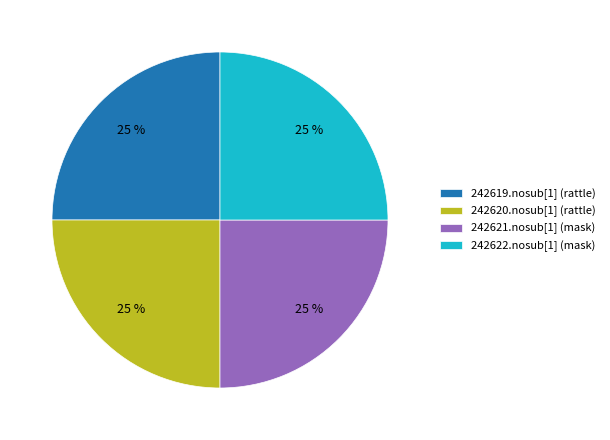

The 242620.nosub[1] (rattle) slice represents 25% of the pie. True or false?

True